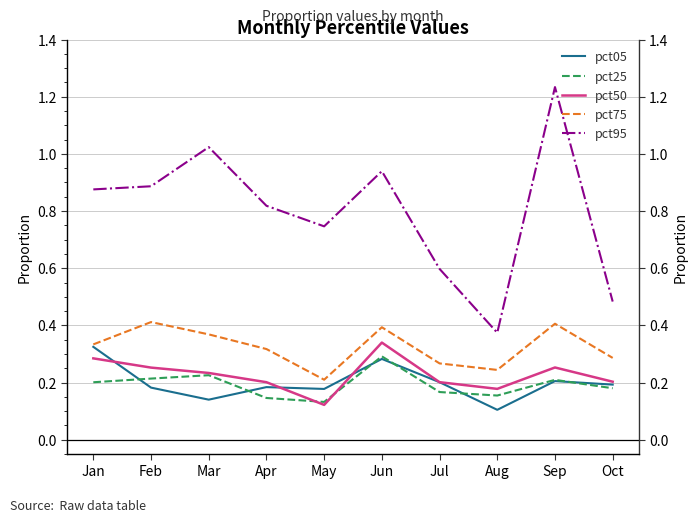

Does the chart have visible grid lines?

Yes